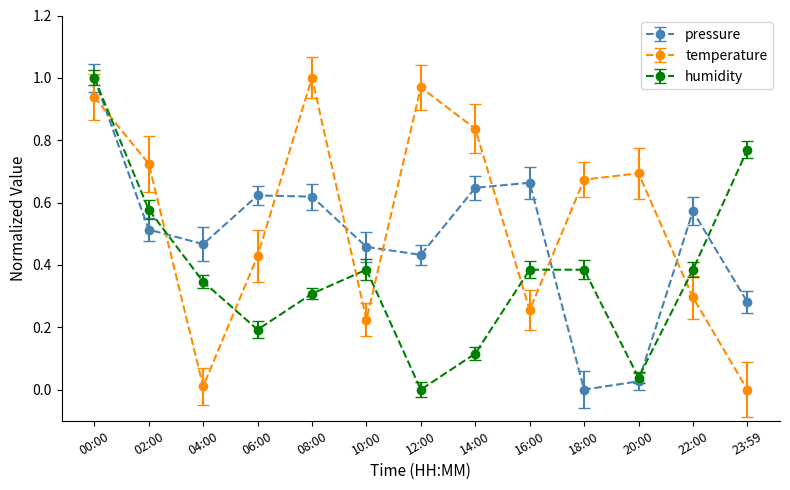

How many intersections are there between pressure and temperature?

8